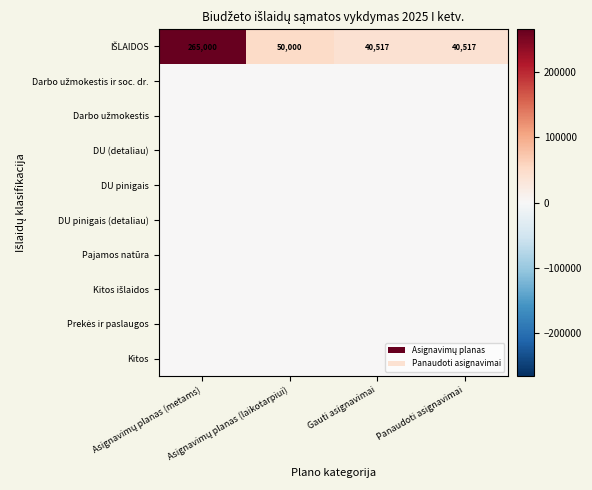

At which category is the sum across all series the highest?

Asignavimų planas (metams)